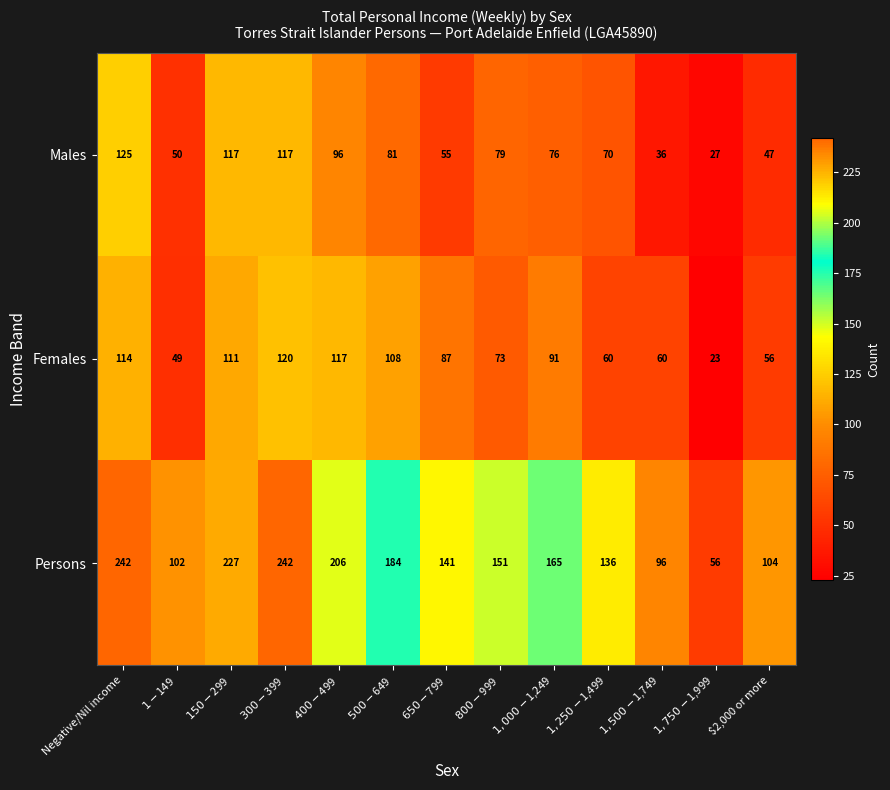

What is the highest value of the Persons series?

242